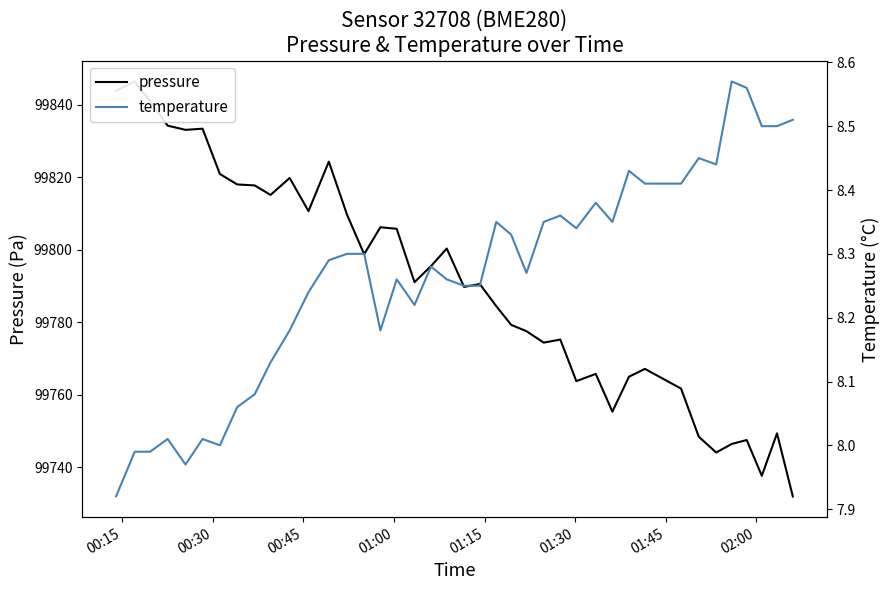

How many series are shown in this chart?

2